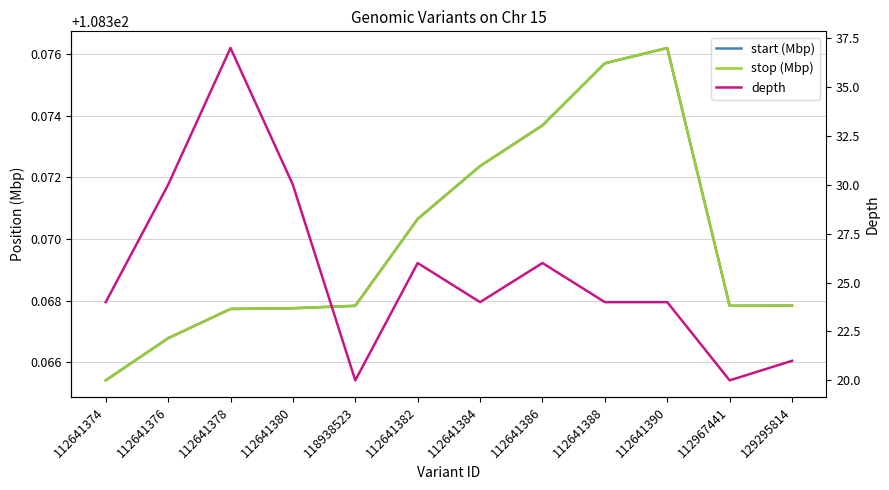

True or false: stop (Mbp) and depth cross at least once.

False